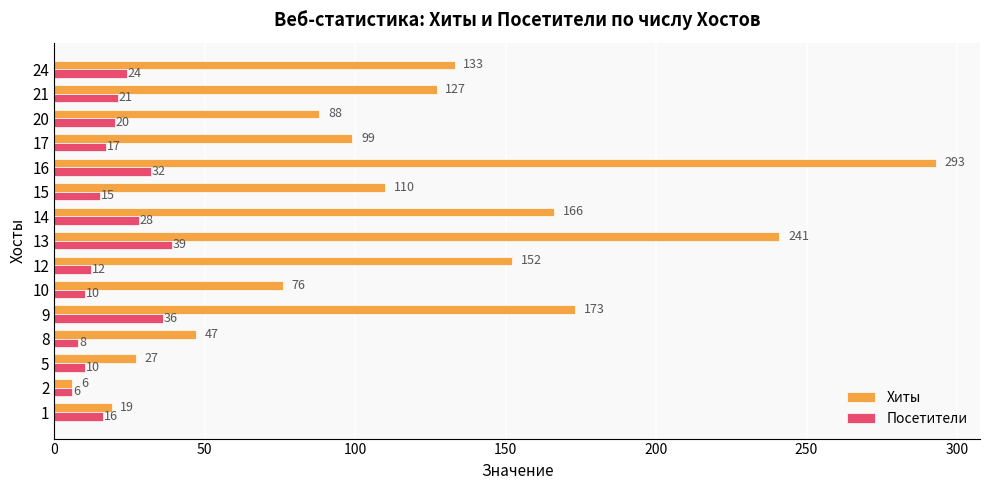

Which series has the widest spread of values?

Хиты